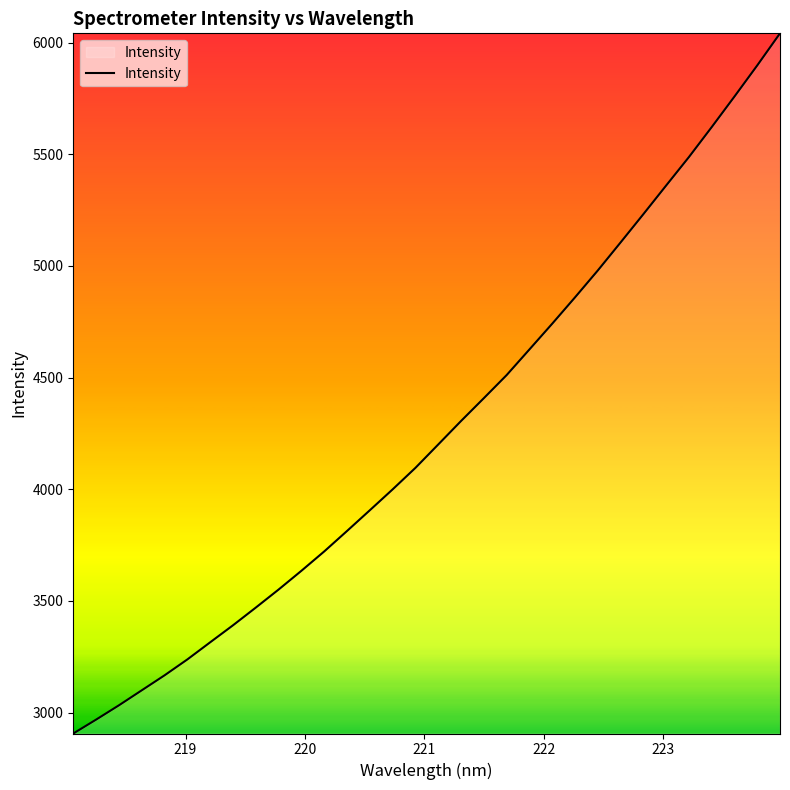

What is the minimum value shown in the chart?

2906.0